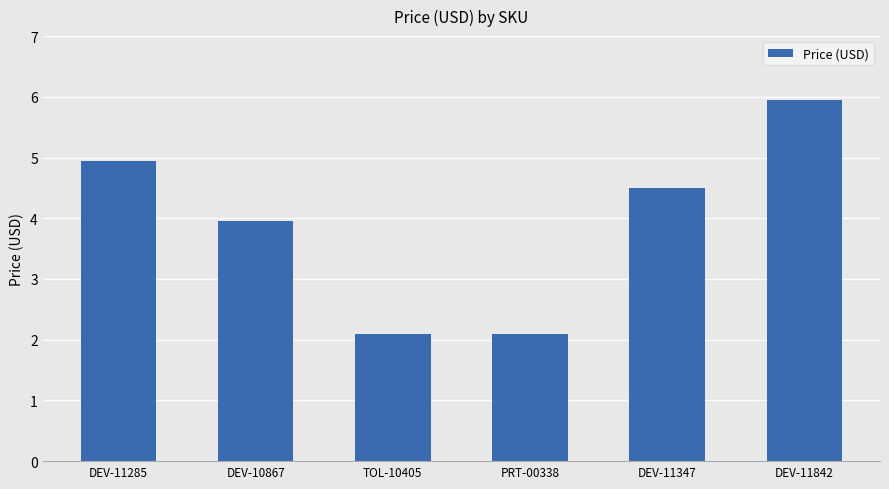

Reading left to right, what are all the values shown in this chart?

DEV-11285=5.0	DEV-10867=4.0	TOL-10405=2.1	PRT-00338=2.1	DEV-11347=4.5	DEV-11842=6.0